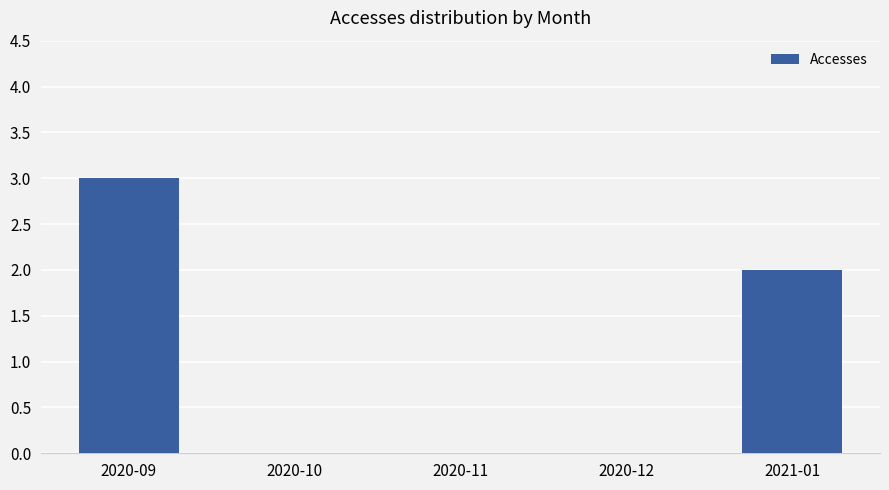

True or false: the data shows 2 at 2021-01.

True